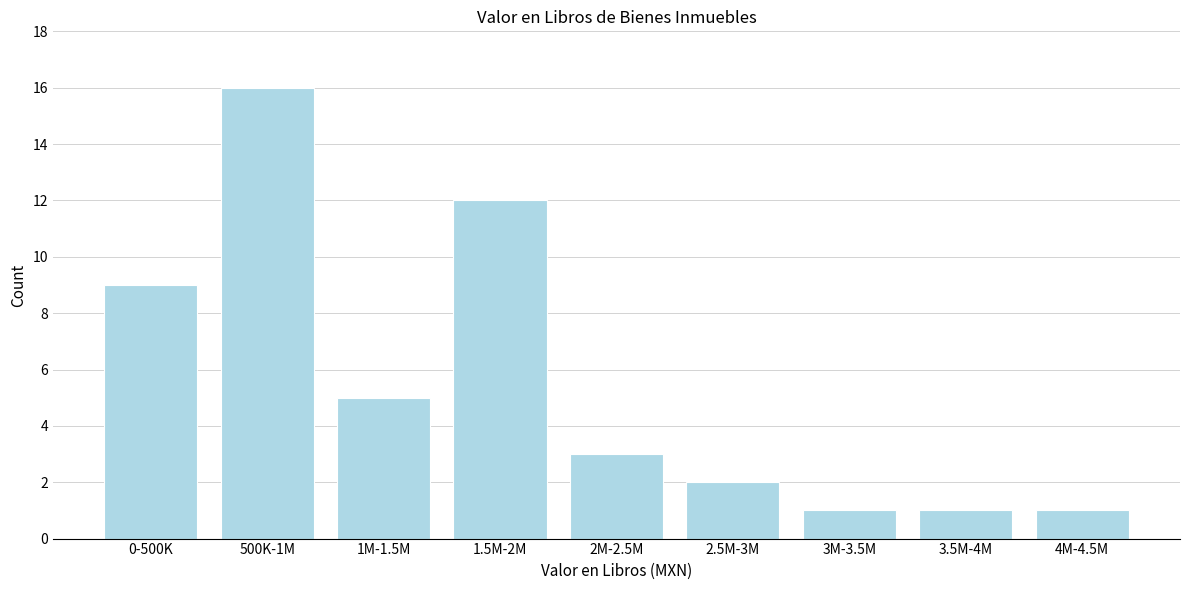

Reading right to left, extract all data points from this chart.

1	1	1	2	3	12	5	16	9